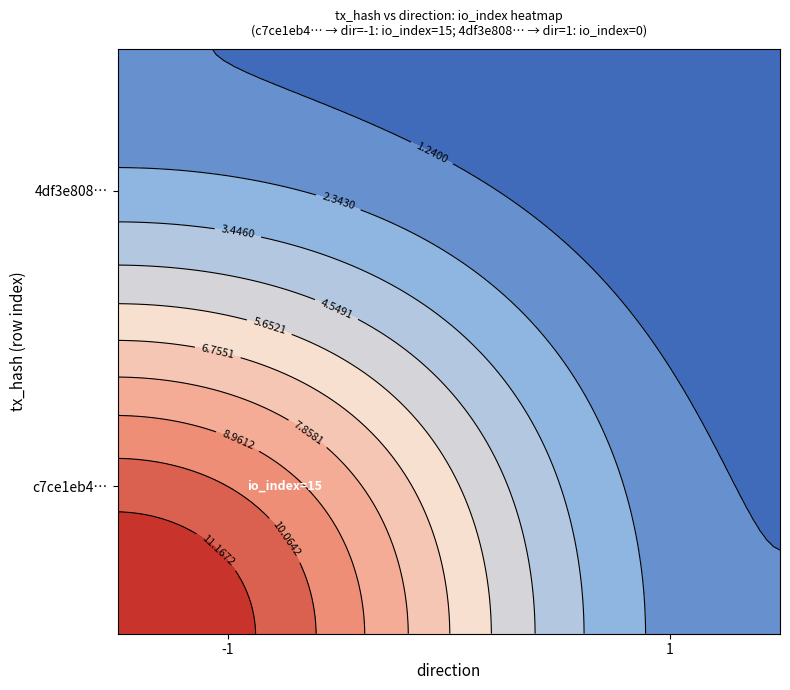

Reading left to right, list all the values displayed in this chart.

c7ce1eb47368dfdacd6e3b6fefcc14352fdd86c: 15	0
4df3e8082569faa487ac5c67d7050c474f6809e: 0	0